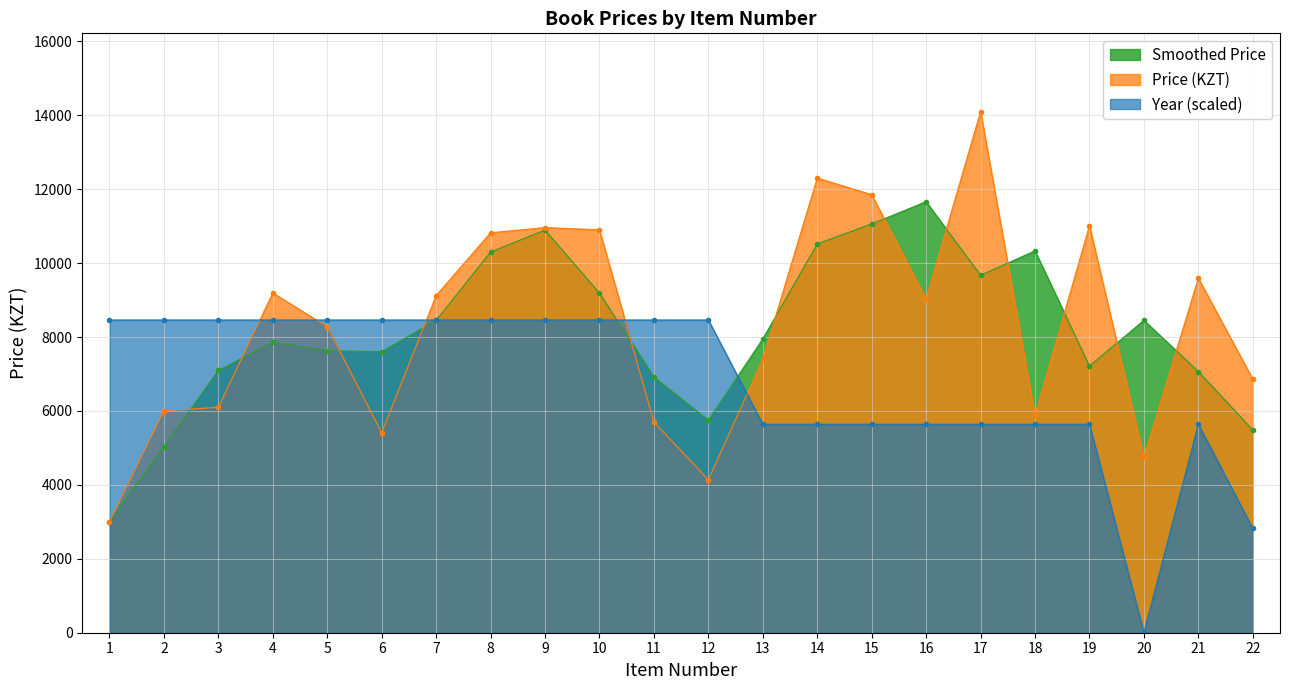

What is the sum of all Price (KZT) values?

182390.0